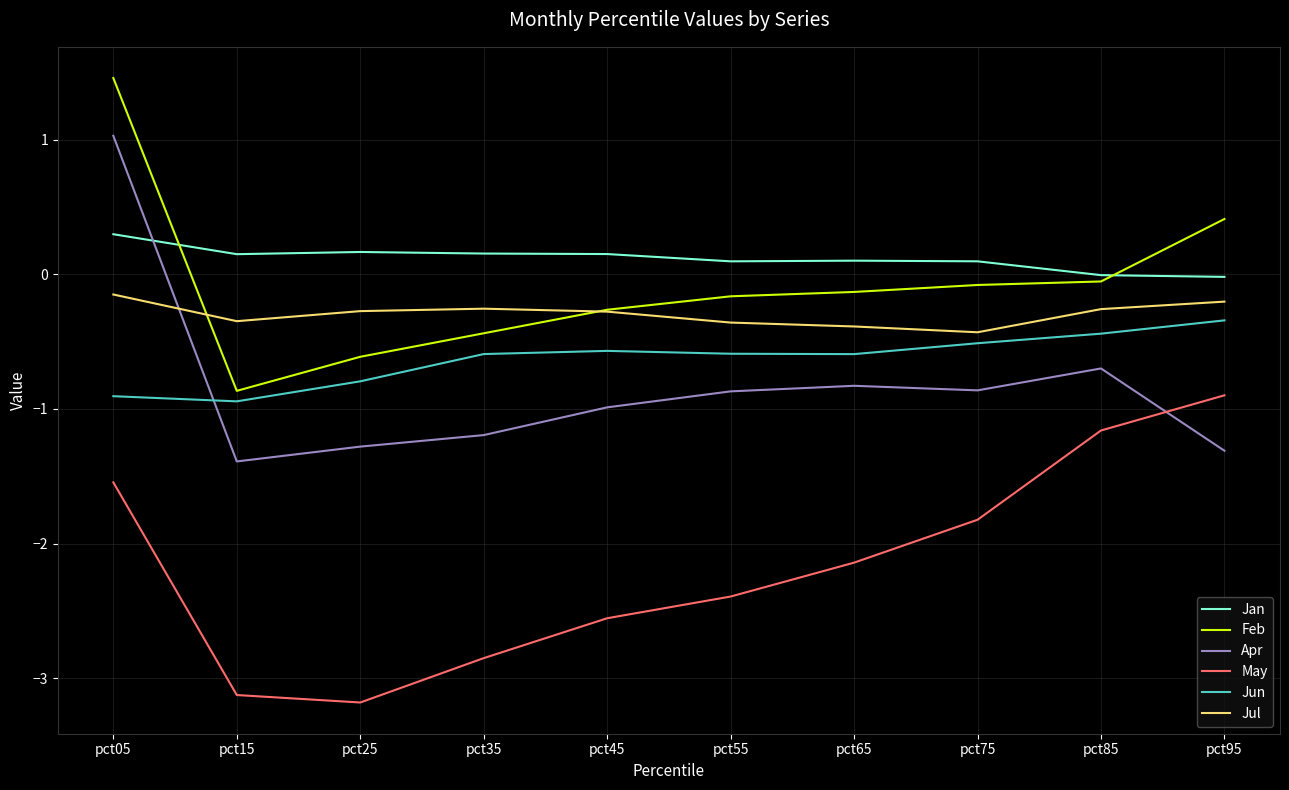

What is the maximum value shown in the chart?

1.5